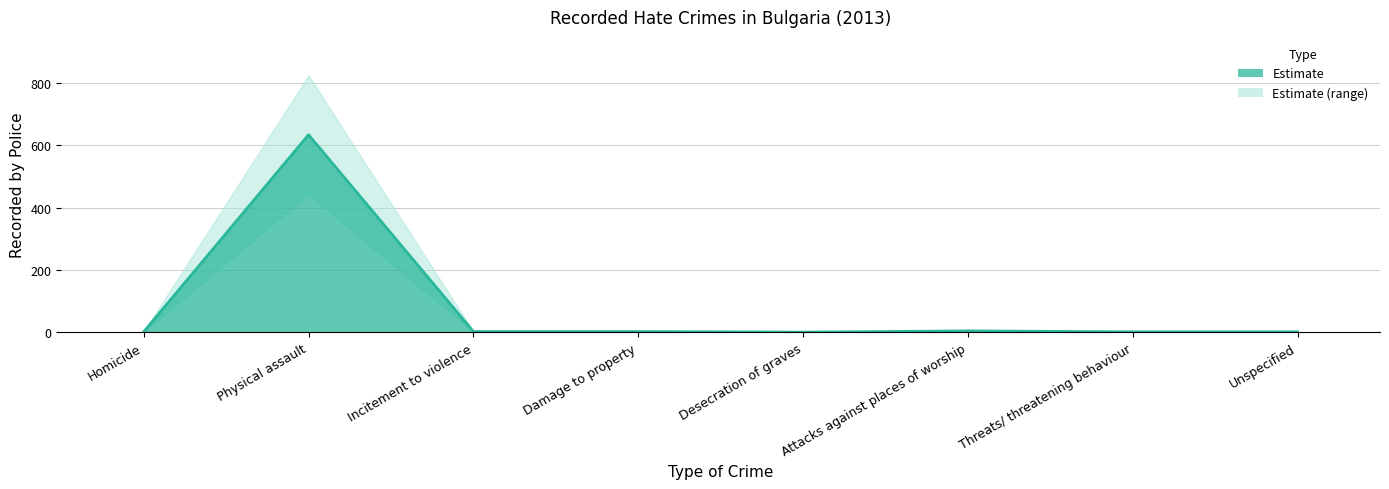

At which category does the chart reach its minimum across all series?

Desecration of graves